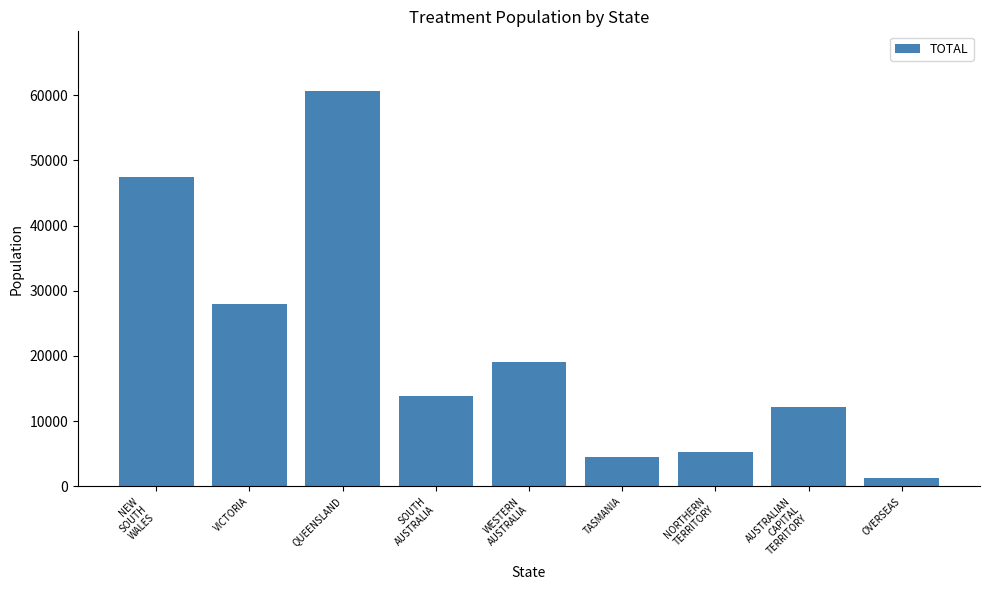

Between QUEENSLAND and VICTORIA, which is larger?

QUEENSLAND